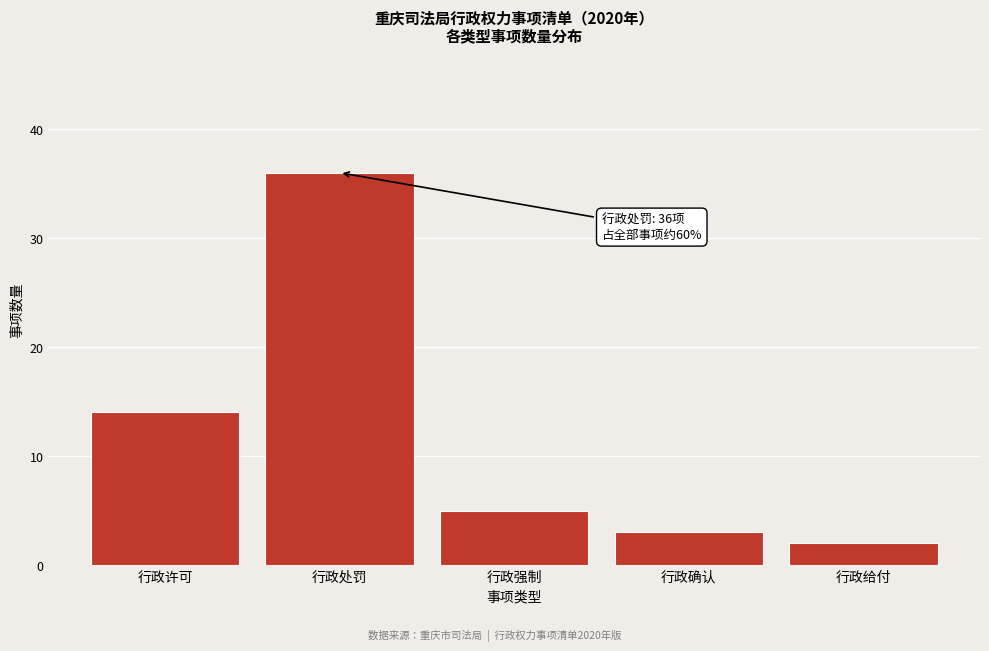

Reading left to right, extract all data points from this chart.

14	36	5	3	2